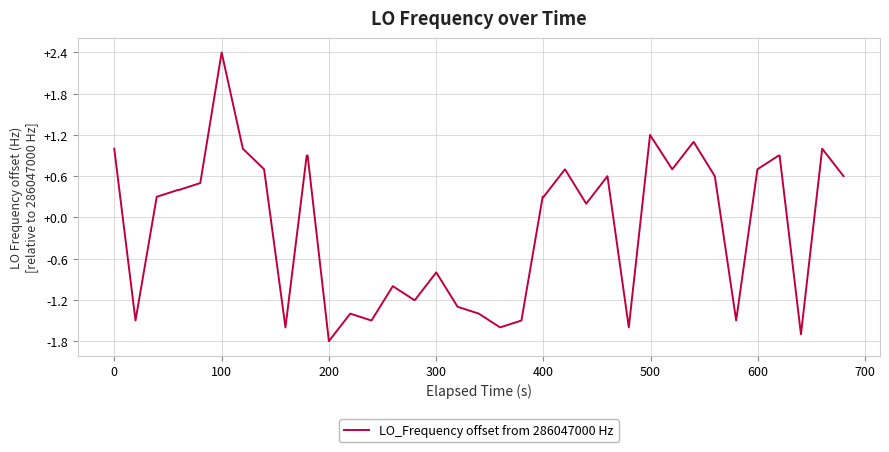

What is the difference between the maximum and minimum values?

4.2